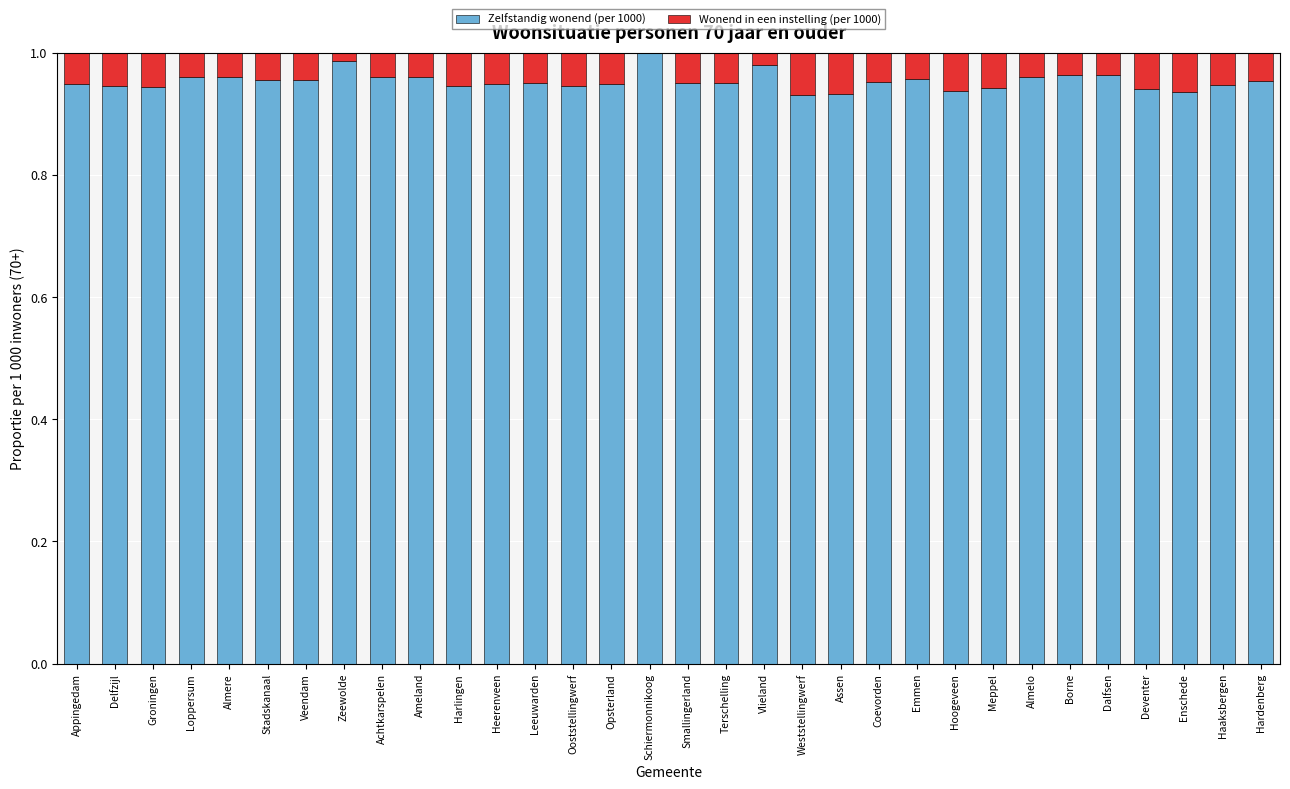

The value of Zelfstandig wonend (per 1000) at Vlieland is 1.6. True or false?

False